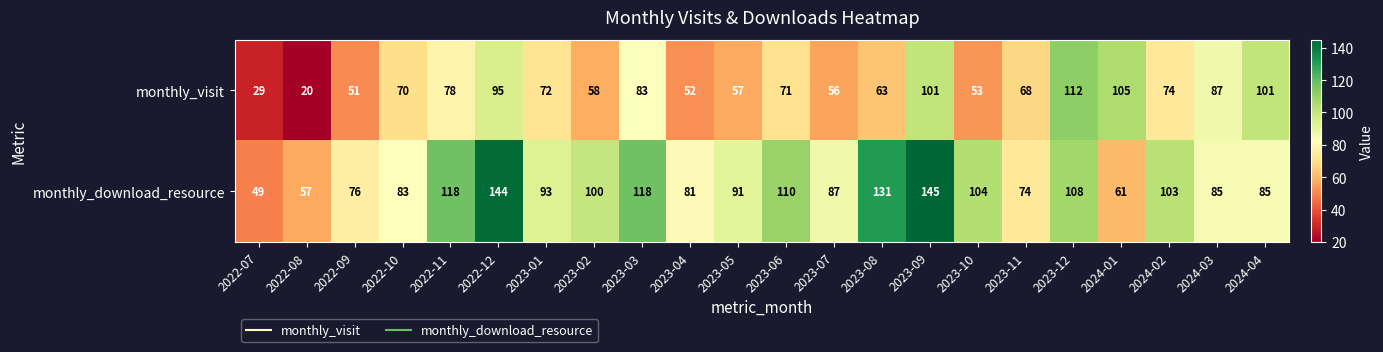

At which label does monthly_visit reach its minimum?

2022-08